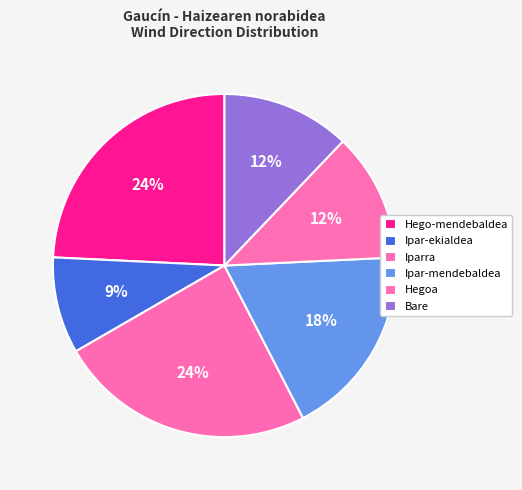

Between Ipar-mendebaldea and Iparra, which is larger?

Iparra